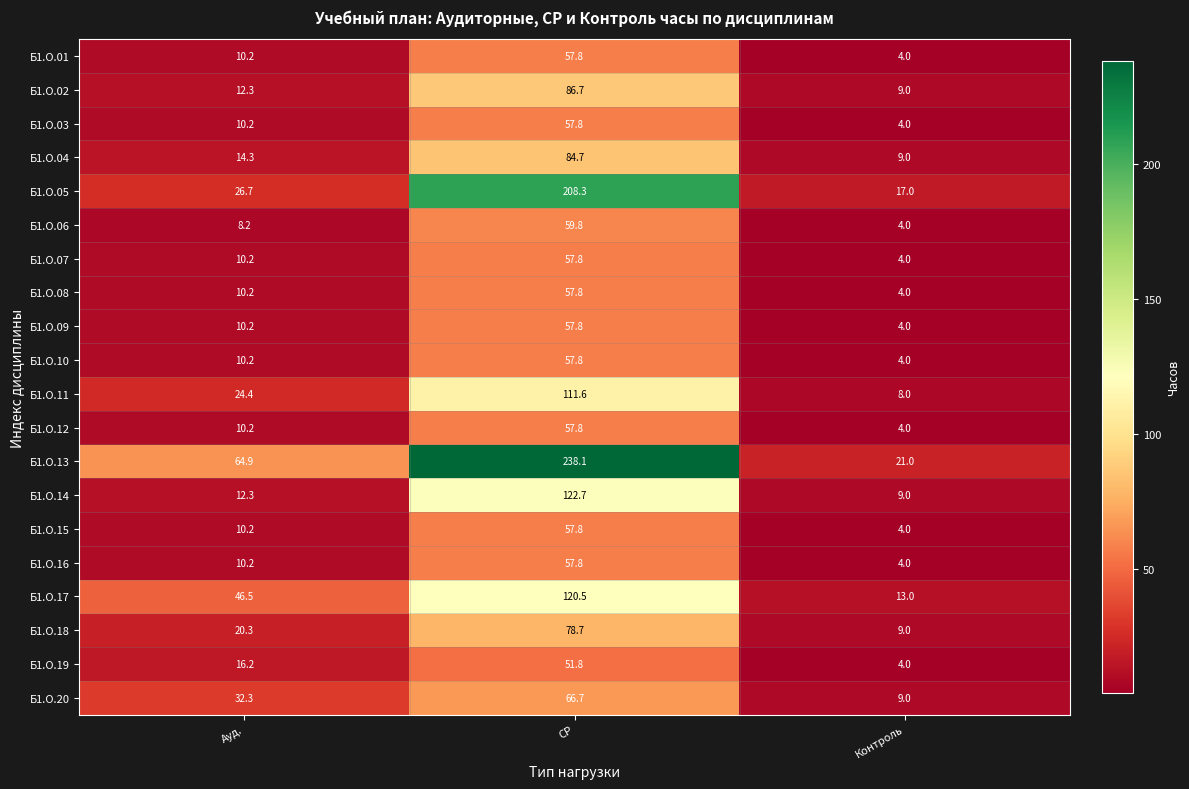

What is the spread (max minus min) of values at СР?

186.3